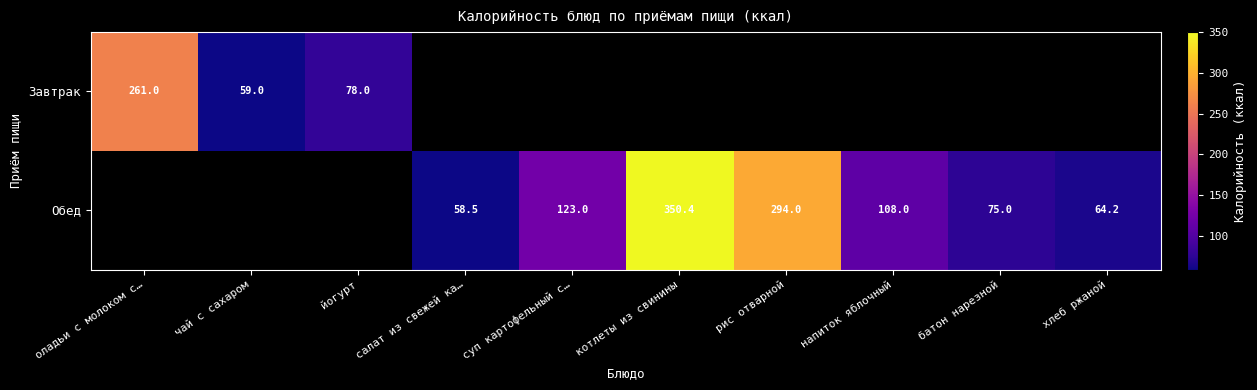

True or false: Обед has a value of 123.0 at суп картофельный с….

True